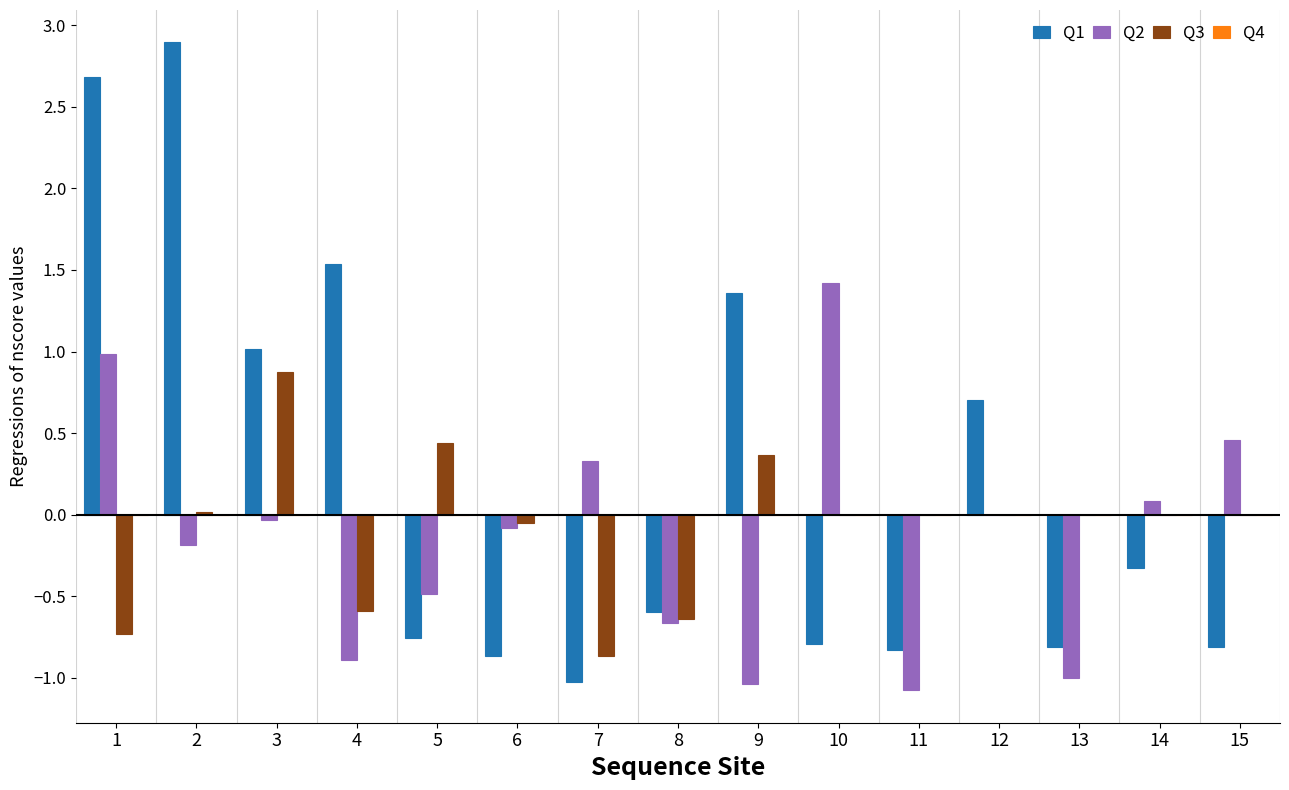

What is the maximum value shown in the chart?

2.9